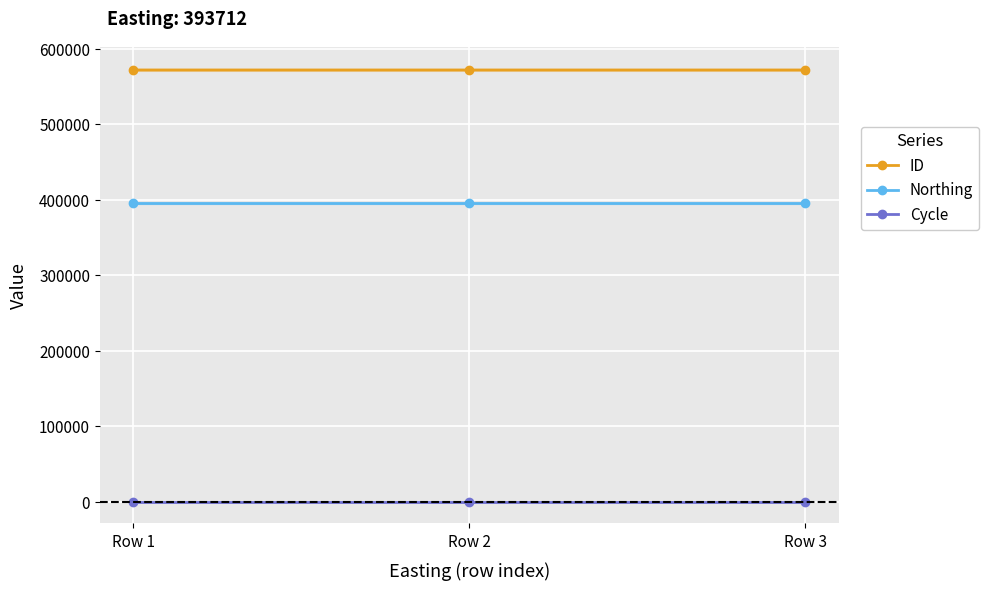

Rank the categories by ID value from highest to lowest.

Row 1, Row 2, Row 3